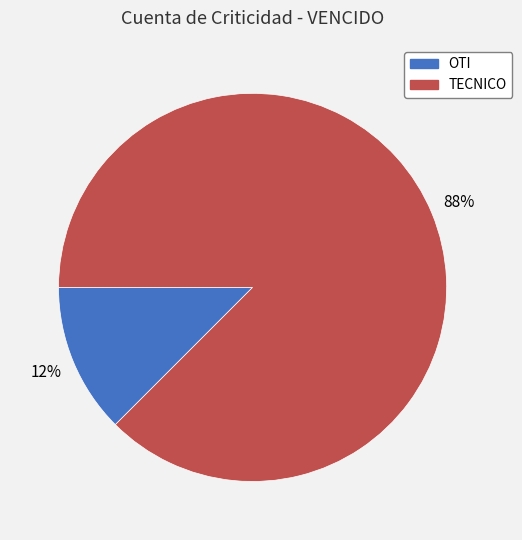

To the nearest percent, what is the combined percentage of TECNICO and OTI?

100%